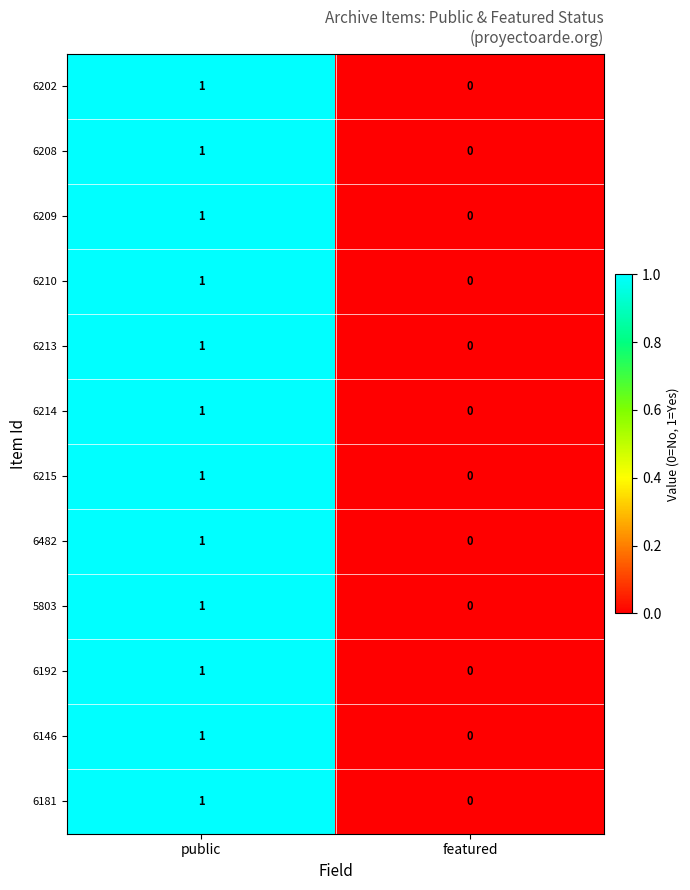

Reading right to left, what are all the values shown in this chart?

6202: featured=0	public=1
6208: featured=0	public=1
6209: featured=0	public=1
6210: featured=0	public=1
6213: featured=0	public=1
6214: featured=0	public=1
6215: featured=0	public=1
6482: featured=0	public=1
5803: featured=0	public=1
6192: featured=0	public=1
6146: featured=0	public=1
6181: featured=0	public=1